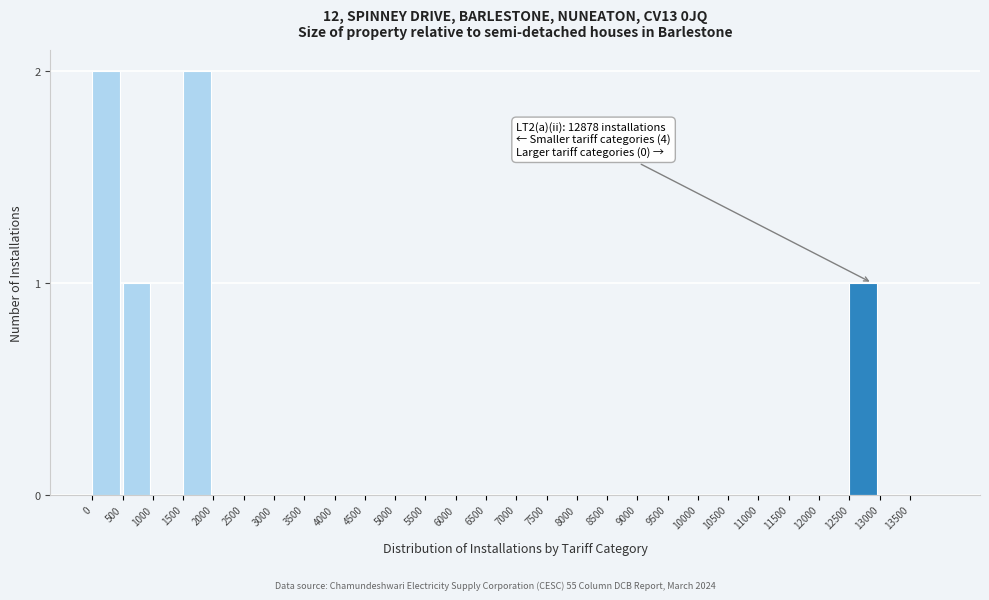

Reading right to left, extract all data points from this chart.

13500=0	13000=0	12500=1	12000=0	11500=0	11000=0	10500=0	10000=0	9500=0	9000=0	8500=0	8000=0	7500=0	7000=0	6500=0	6000=0	5500=0	5000=0	4500=0	4000=0	3500=0	3000=0	2500=0	2000=0	1500=2	1000=0	500=1	0=2